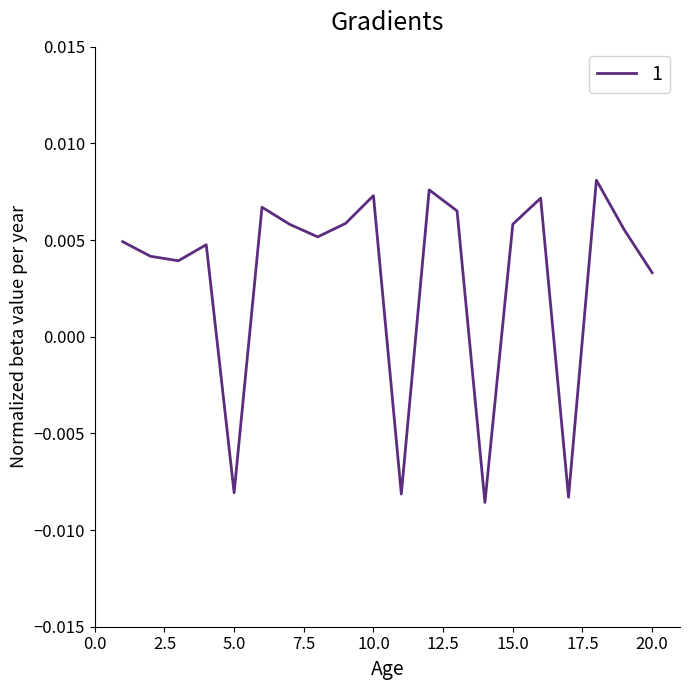

Does the chart display data point markers on the line(s)?

No